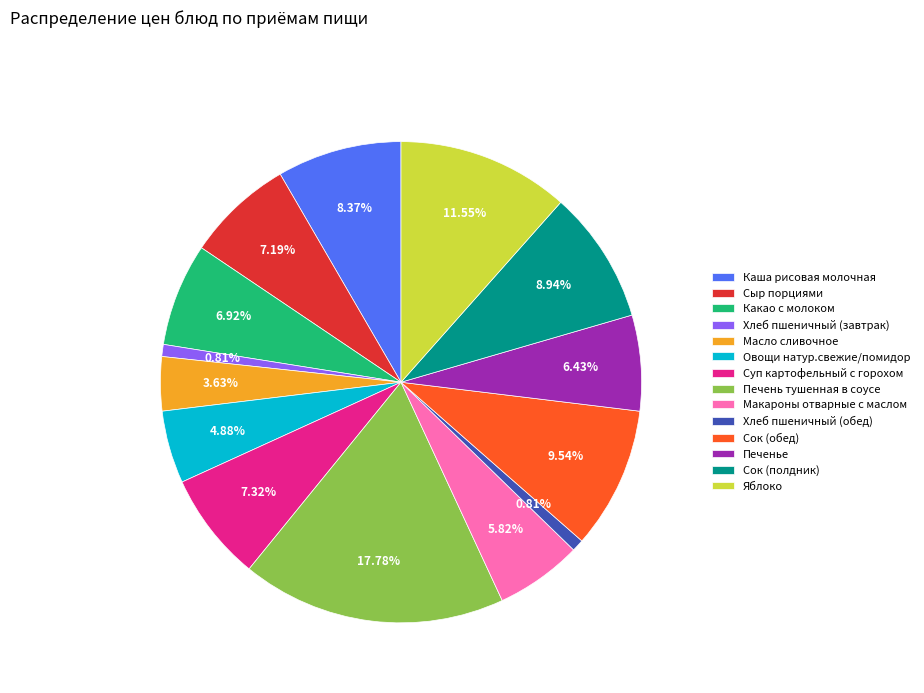

To the nearest percent, what is the difference between the Хлеб пшеничный (завтрак) and Сыр порциями slice percentages?

6%